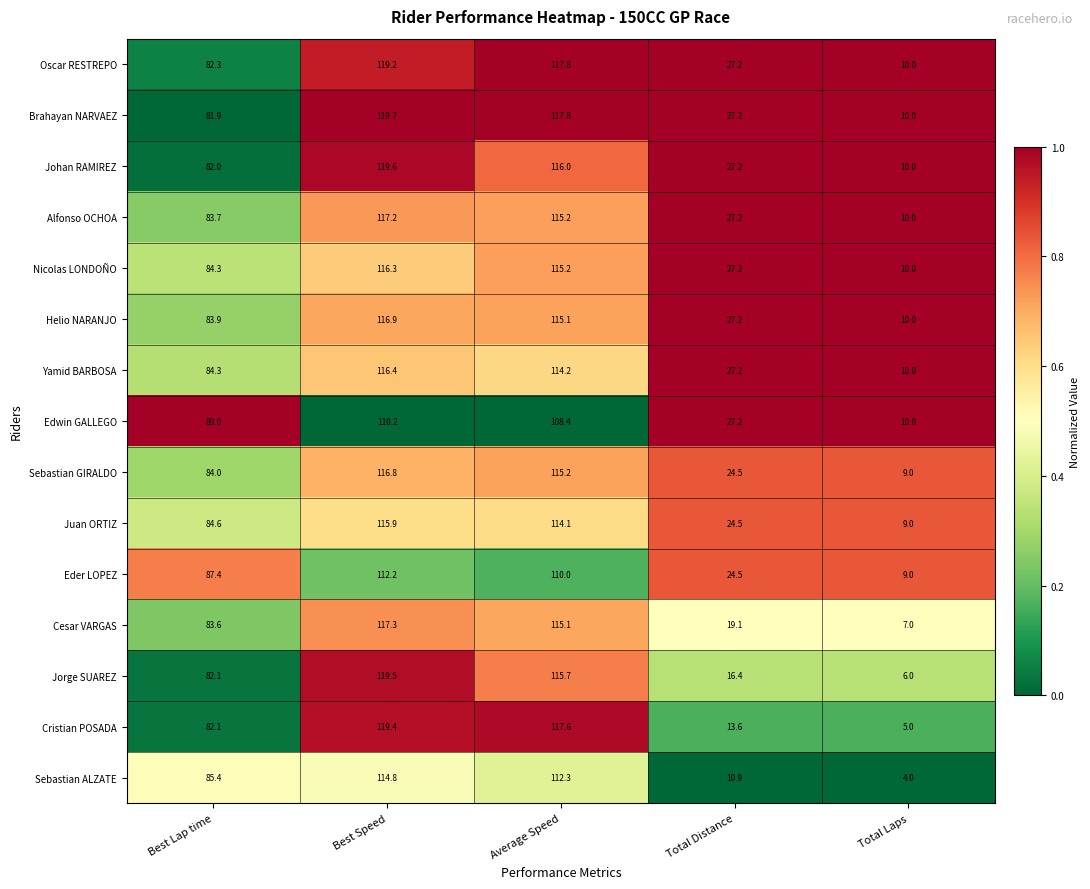

The value of Juan ORTIZ at Total Laps is 3.4. True or false?

False